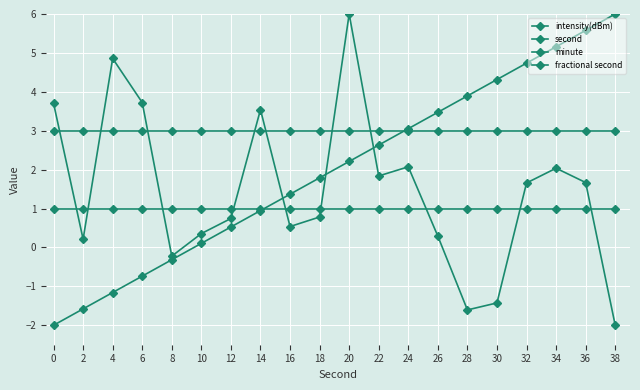

What is the sum of the minute values at 34 and 14?

2.0